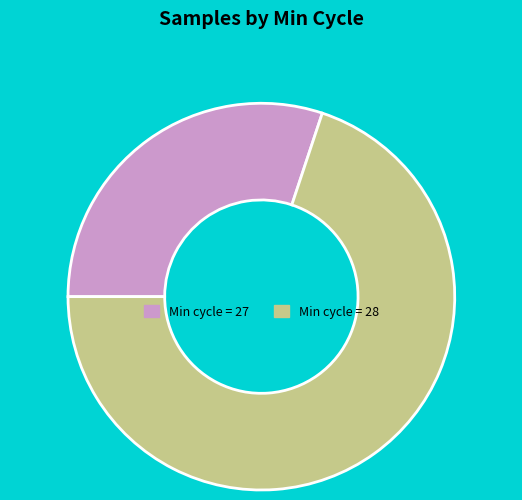

Rank the categories by value from lowest to highest.

Min cycle = 27, Min cycle = 28